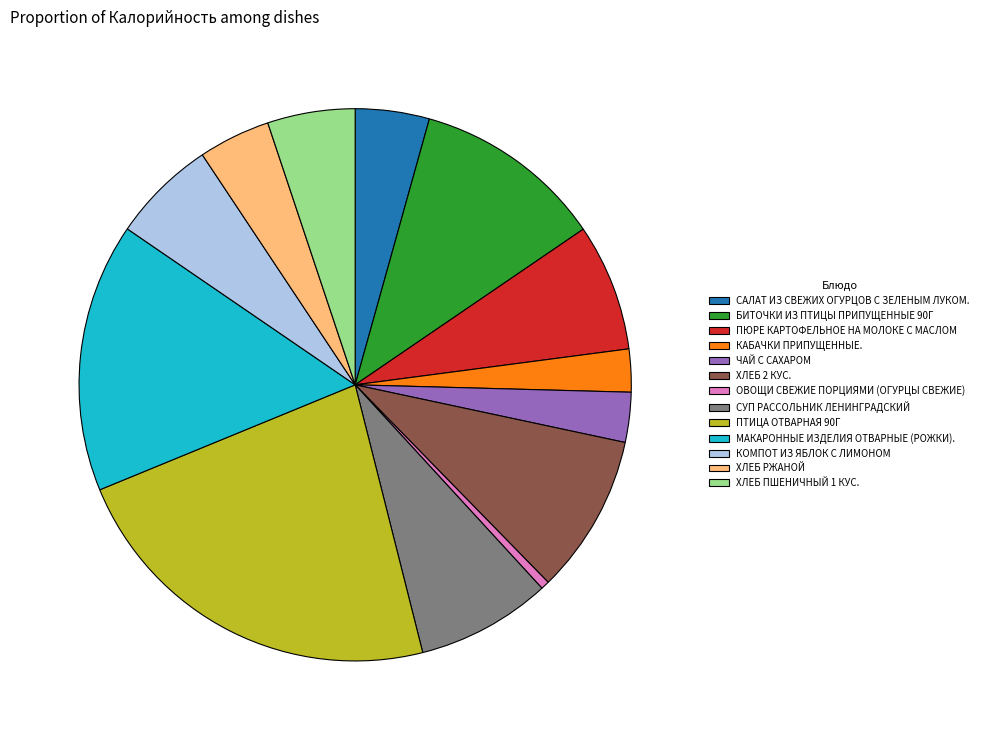

Between МАКАРОННЫЕ ИЗДЕЛИЯ ОТВАРНЫЕ (РОЖКИ). and САЛАТ ИЗ СВЕЖИХ ОГУРЦОВ С ЗЕЛЕНЫМ ЛУКОМ., which is larger?

МАКАРОННЫЕ ИЗДЕЛИЯ ОТВАРНЫЕ (РОЖКИ).